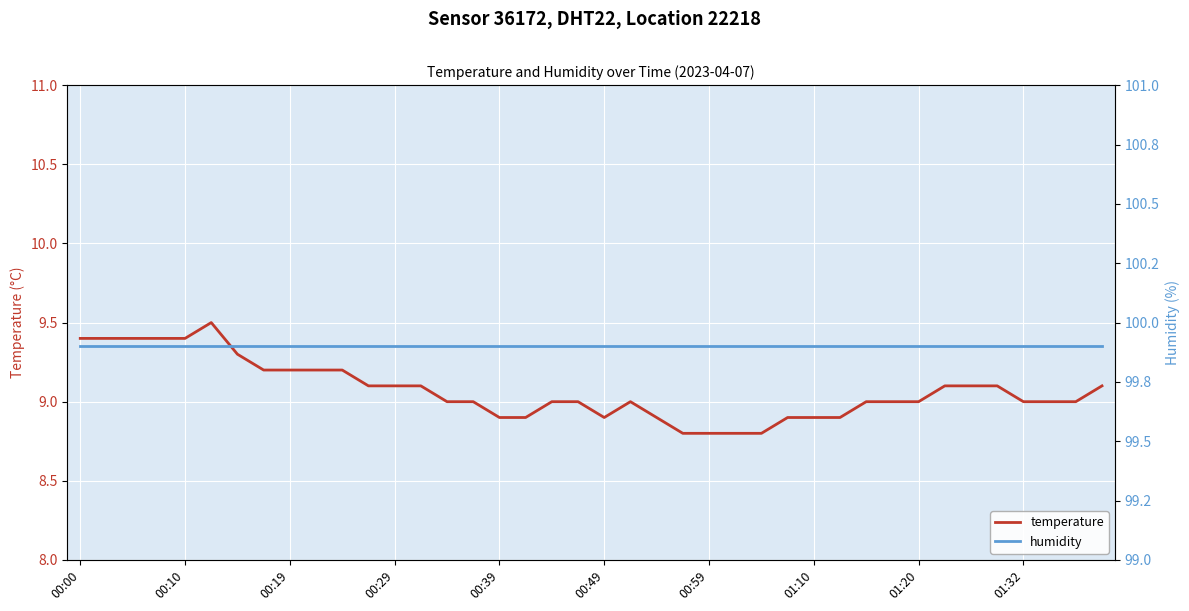

True or false: temperature and humidity cross at least once.

False